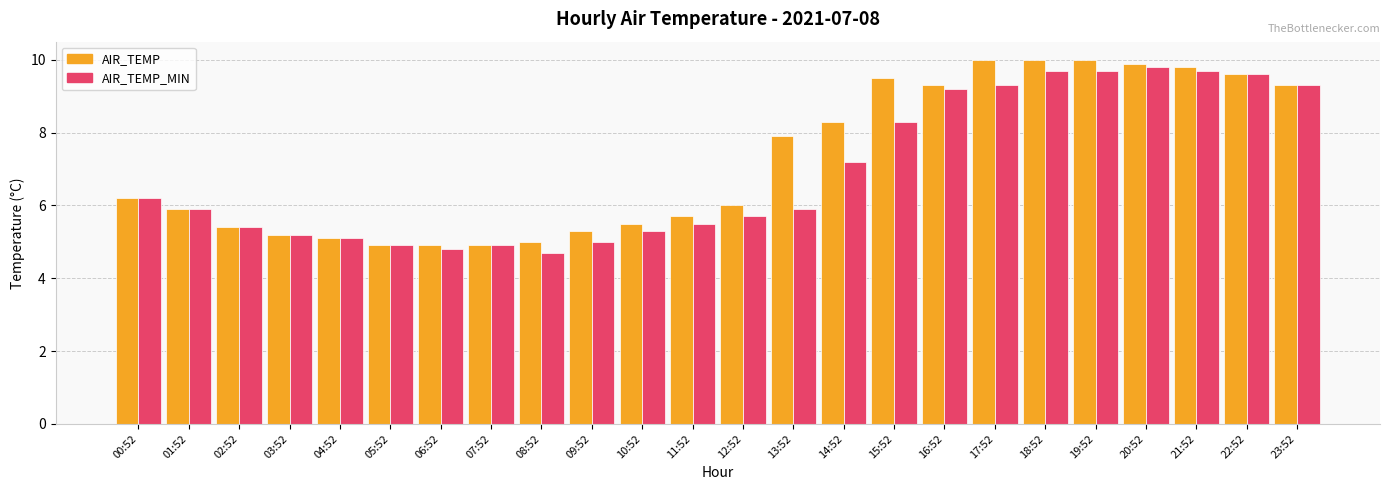

True or false: AIR_TEMP_MIN has a value of 5.9 at 13:52.

True